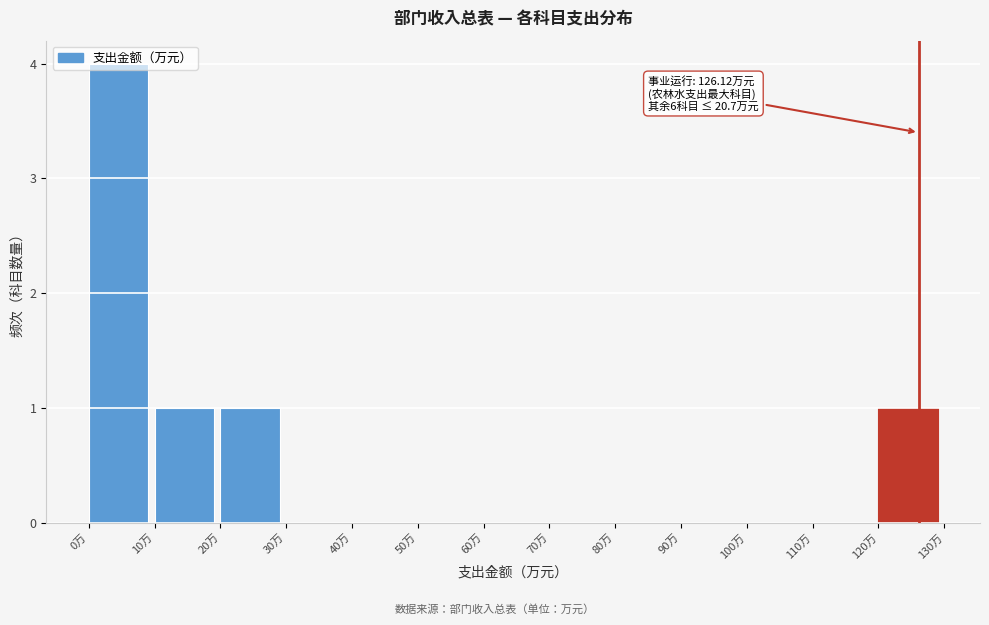

Over which range of the x-axis is the bar tallest?

0 to 10